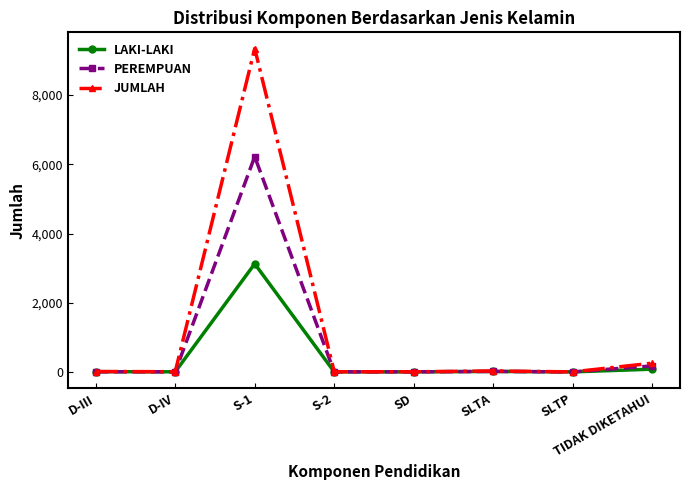

What is the maximum value for LAKI-LAKI?

3125